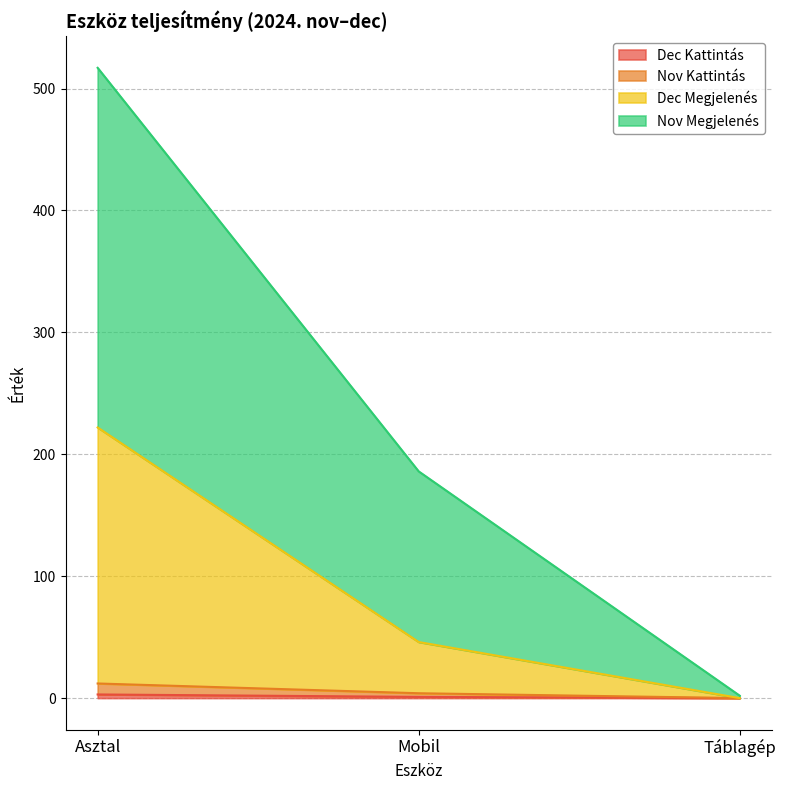

At which label does Dec Megjelenés first exceed 46?

Asztal